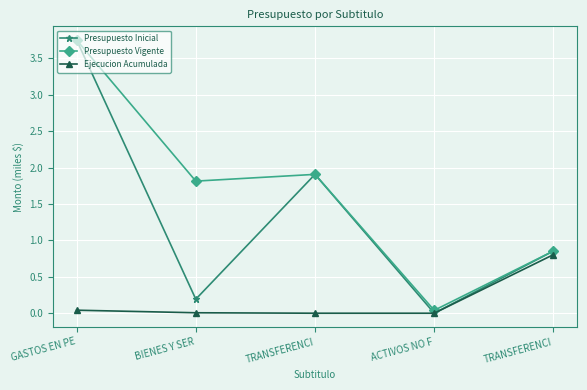

Does the chart have visible grid lines?

Yes